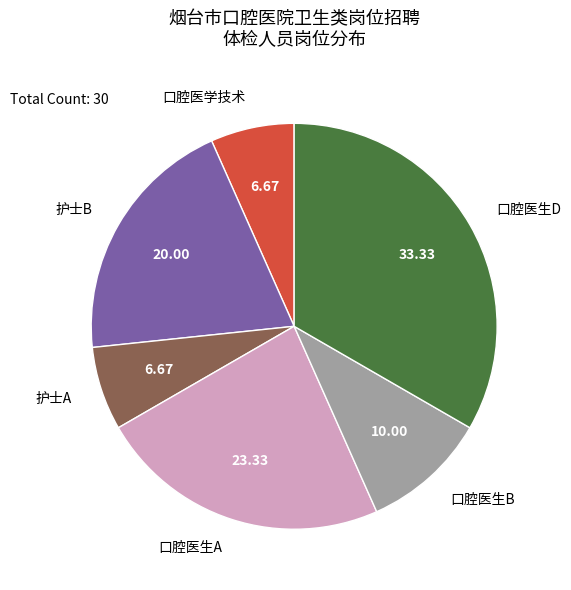

How many slices are in this pie chart?

6